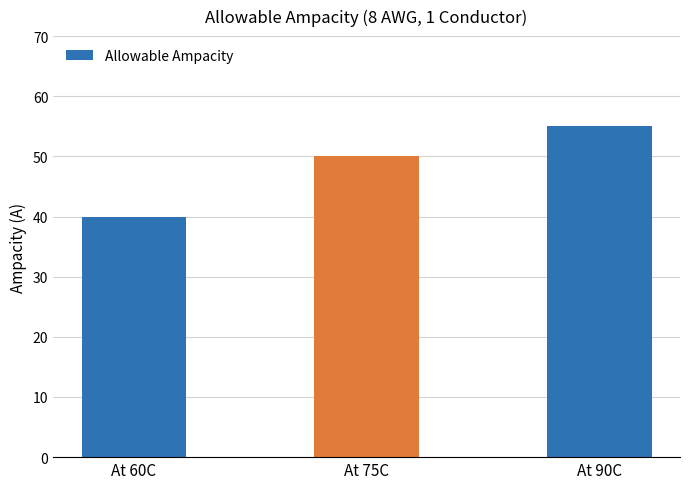

Reading left to right, list all the values displayed in this chart.

40	50	55